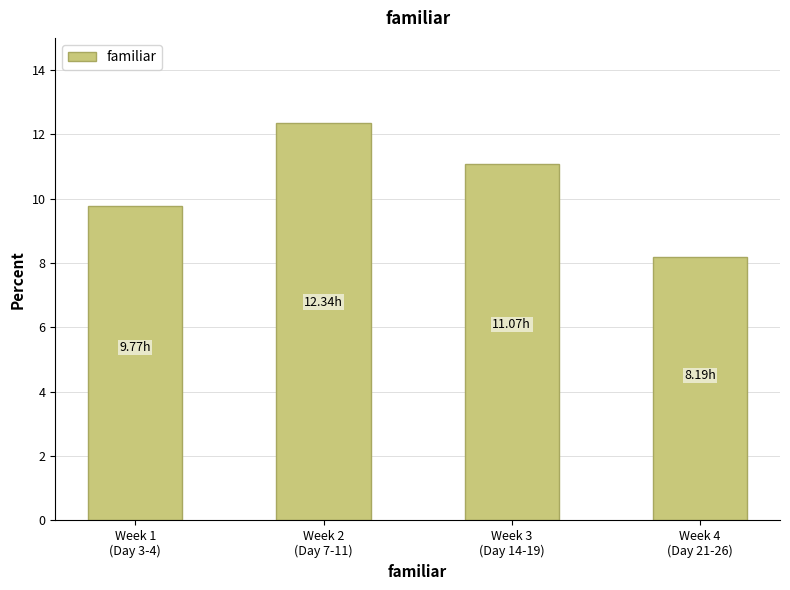

List the labels in order of value, largest first.

Week 2
(Day 7-11), Week 3
(Day 14-19), Week 1
(Day 3-4), Week 4
(Day 21-26)